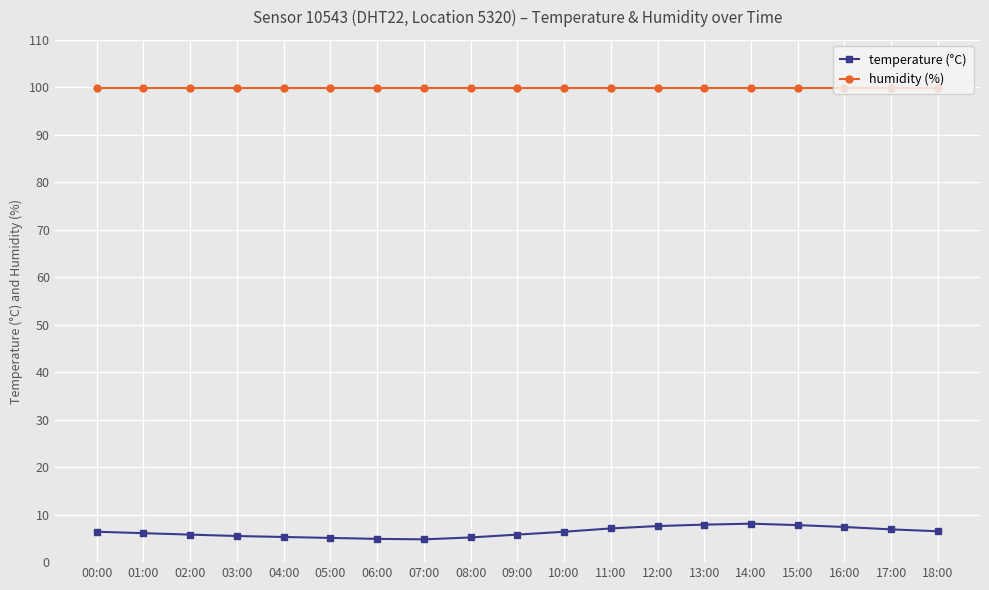

What is the lowest value of the humidity (%) series?

99.9